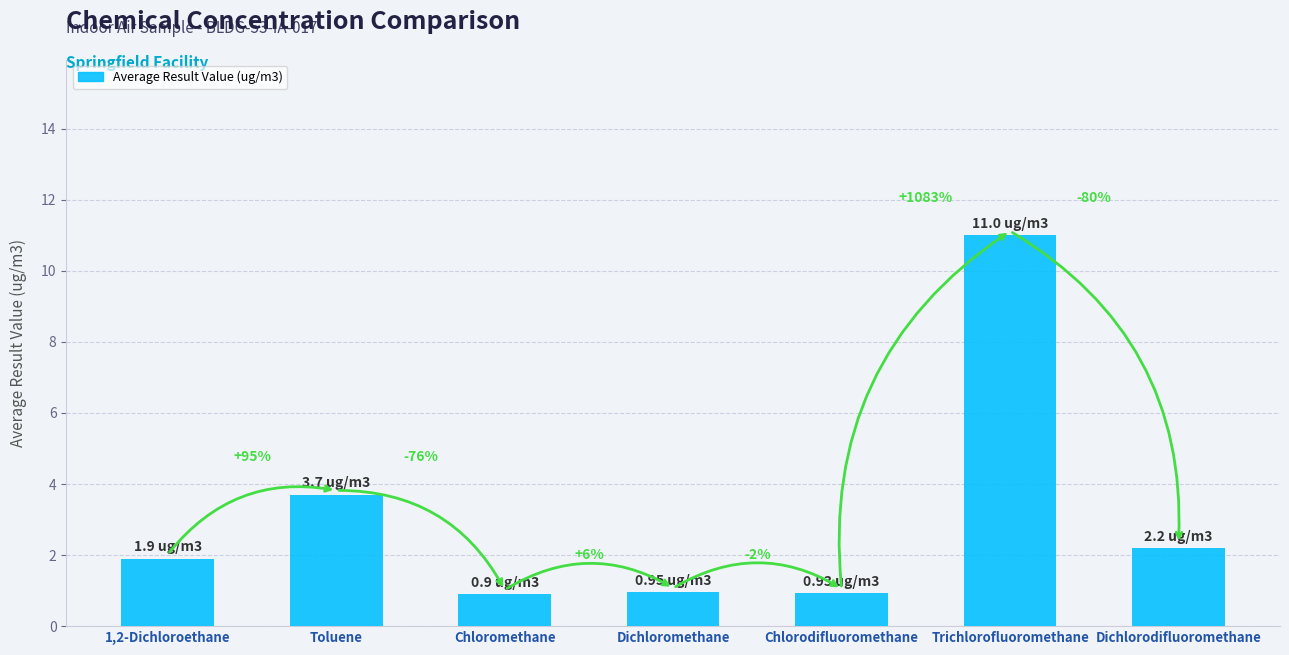

Reading left to right, list all the values displayed in this chart.

1,2-Dichloroethane=1.9	Toluene=3.7	Chloromethane=0.9	Dichloromethane=0.9	Chlorodifluoromethane=0.9	Trichlorofluoromethane=11.0	Dichlorodifluoromethane=2.2